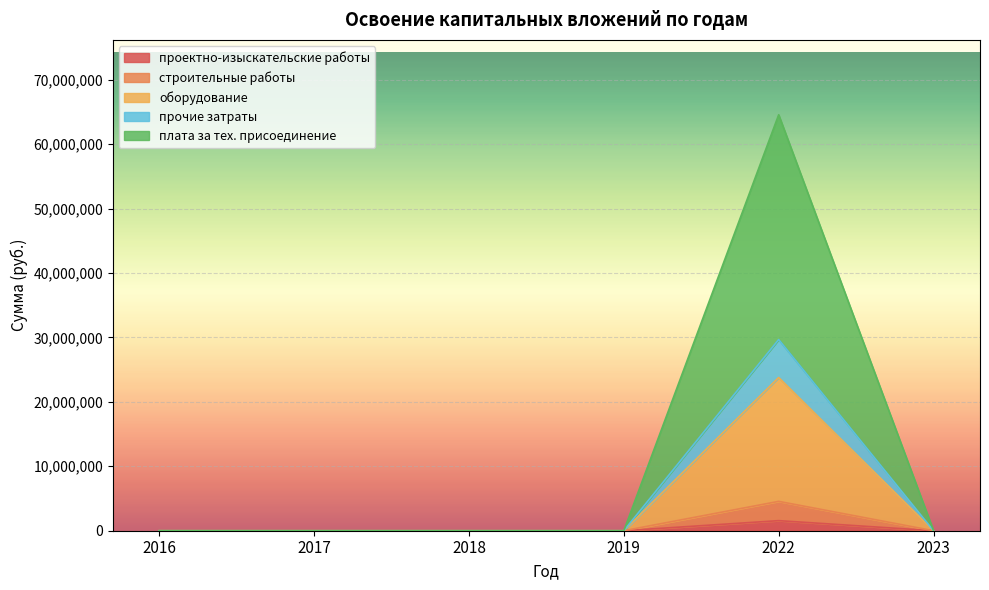

Reading left to right, extract all data points from this chart.

проектно-изыскательские работы: 0	0	0	0	1563626	0
строительные работы: 0	0	0	0	4555126	0
оборудование: 0	0	0	0	23777660	0
прочие затраты: 0	0	0	0	29671328	0
плата за тех. присоединение: 0	0	0	0	64554743	0